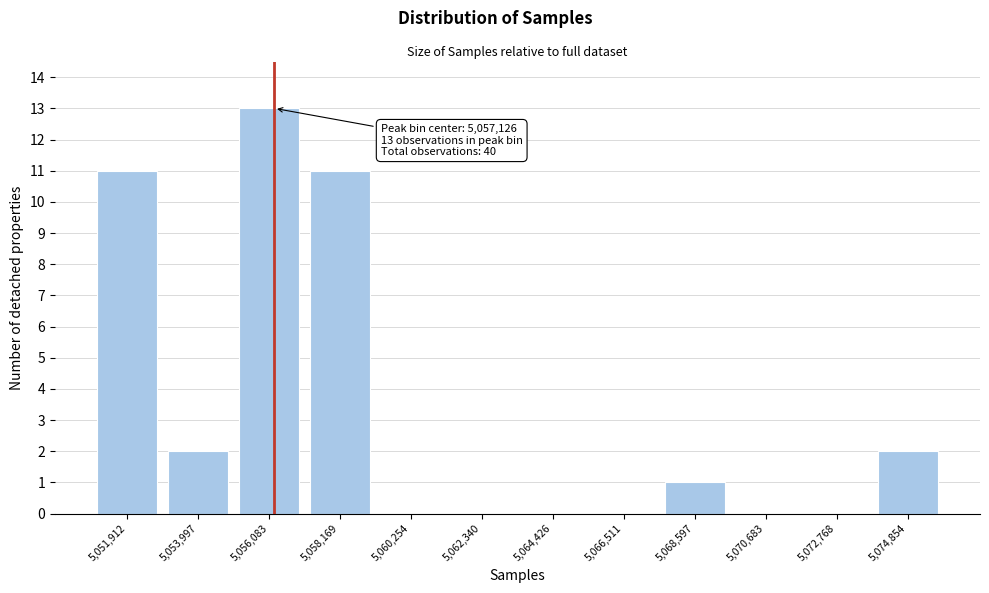

Reading left to right, what are all the values shown in this chart?

5,051,912=11	5,053,997=2	5,056,083=13	5,058,169=11	5,060,254=0	5,062,340=0	5,064,426=0	5,066,511=0	5,068,597=1	5,070,683=0	5,072,768=0	5,074,854=2